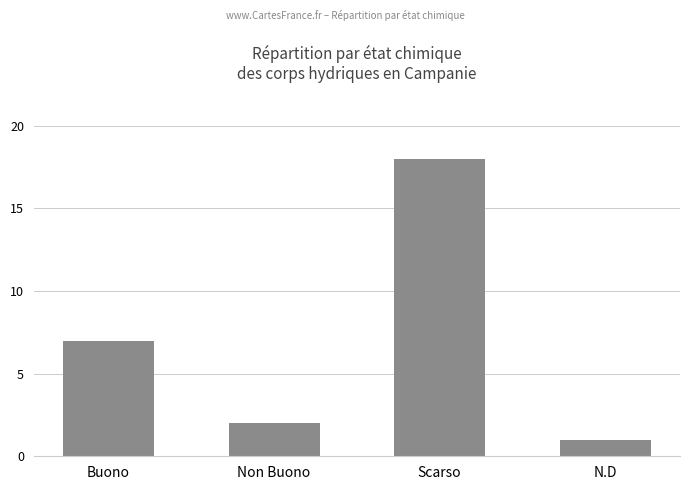

List the labels in order of value, largest first.

Scarso, Buono, Non Buono, N.D